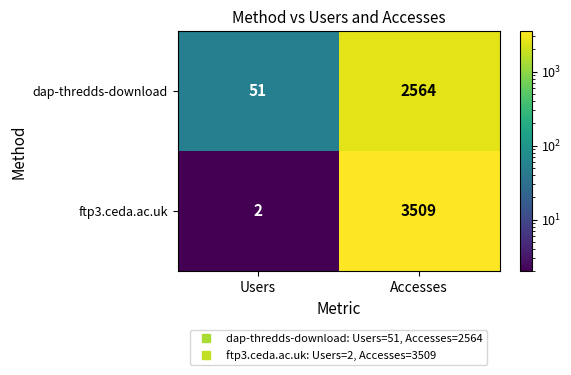

What is the difference between the highest and lowest values at Accesses?

945